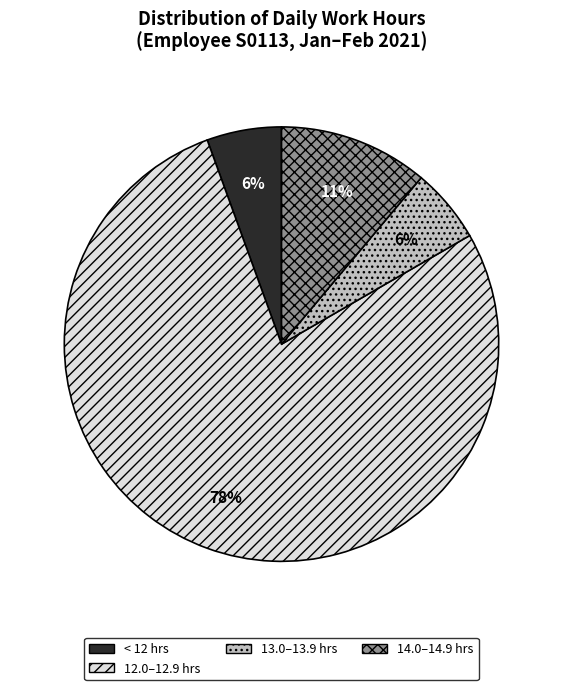

How many slices are in this pie chart?

4